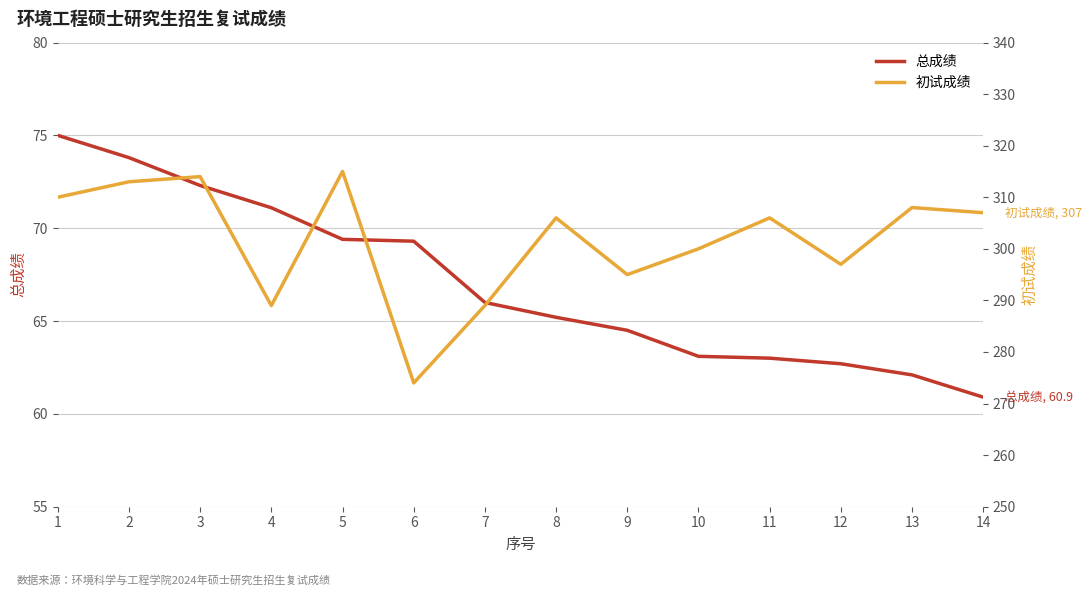

Reading right to left, transcribe all the data shown in this chart.

总成绩: 60.9	62.1	62.7	63.0	63.1	64.5	65.2	66.0	69.3	69.4	71.1	72.3	73.8	75.0
初试成绩: 307.0	308.0	297.0	306.0	300.0	295.0	306.0	289.0	274.0	315.0	289.0	314.0	313.0	310.0